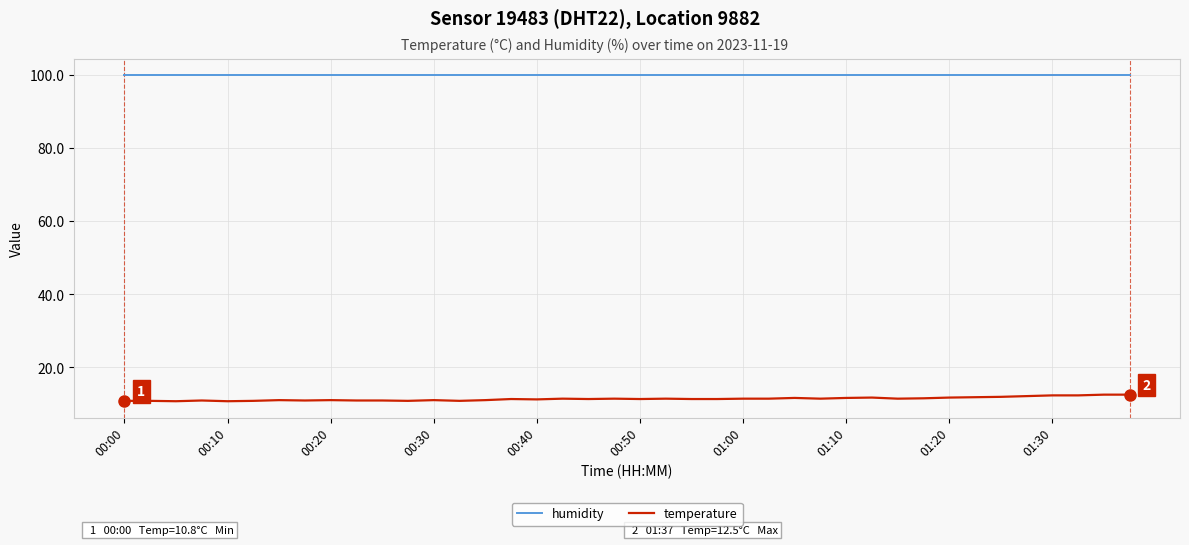

List the series in order of their overall mean, highest first.

humidity, temperature